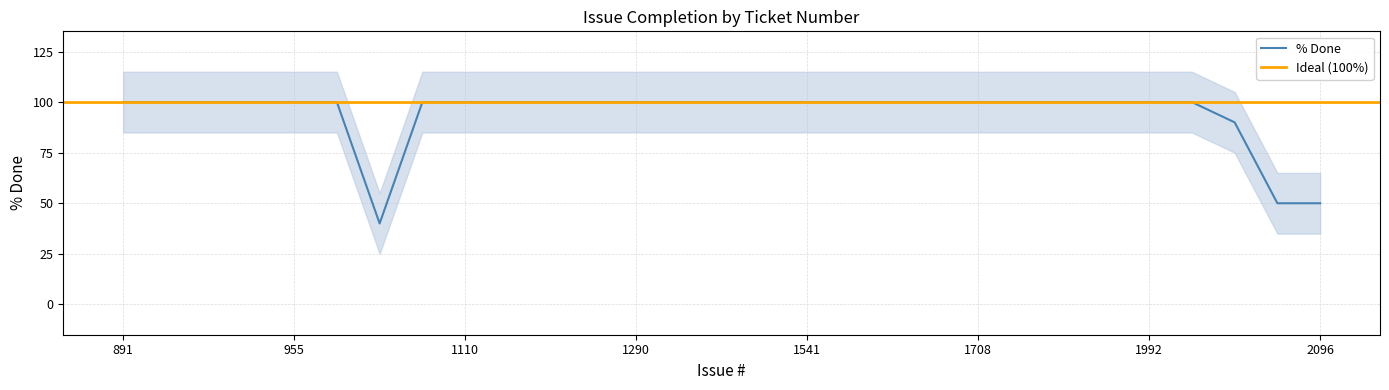

Rank the categories by value from lowest to highest.

1038, 2092, 2096, 2077, 891, 898, 942, 952, 955, 1009, 1062, 1110, 1129, 1138, 1288, 1290, 1291, 1352, 1476, 1541, 1565, 1619, 1668, 1708, 1746, 1860, 1979, 1992, 2033